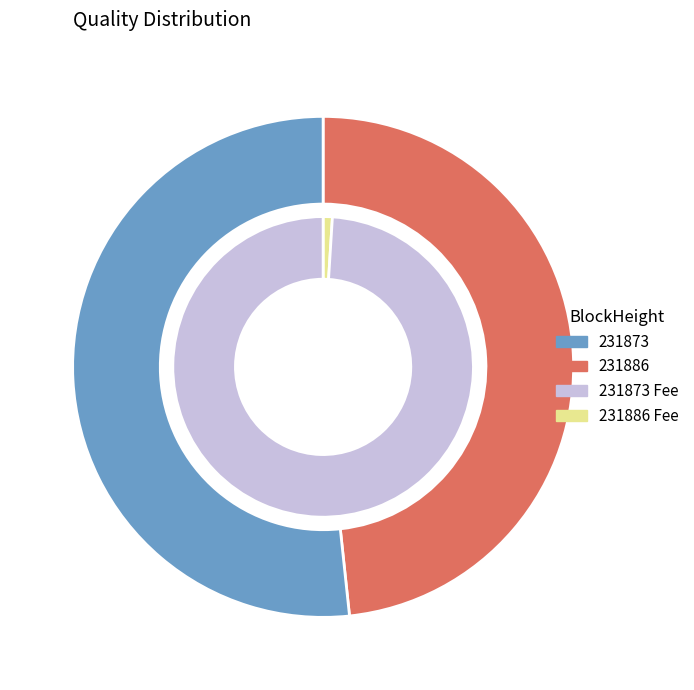

How many slices are in this pie chart?

2